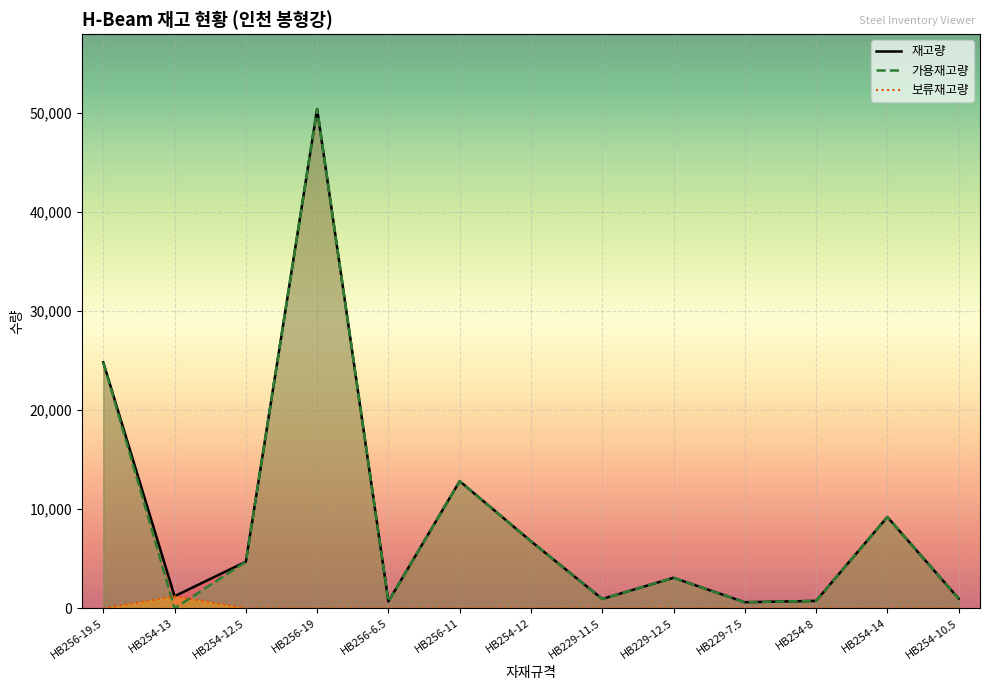

True or false: 재고량 and 가용재고량 intersect in this chart.

False